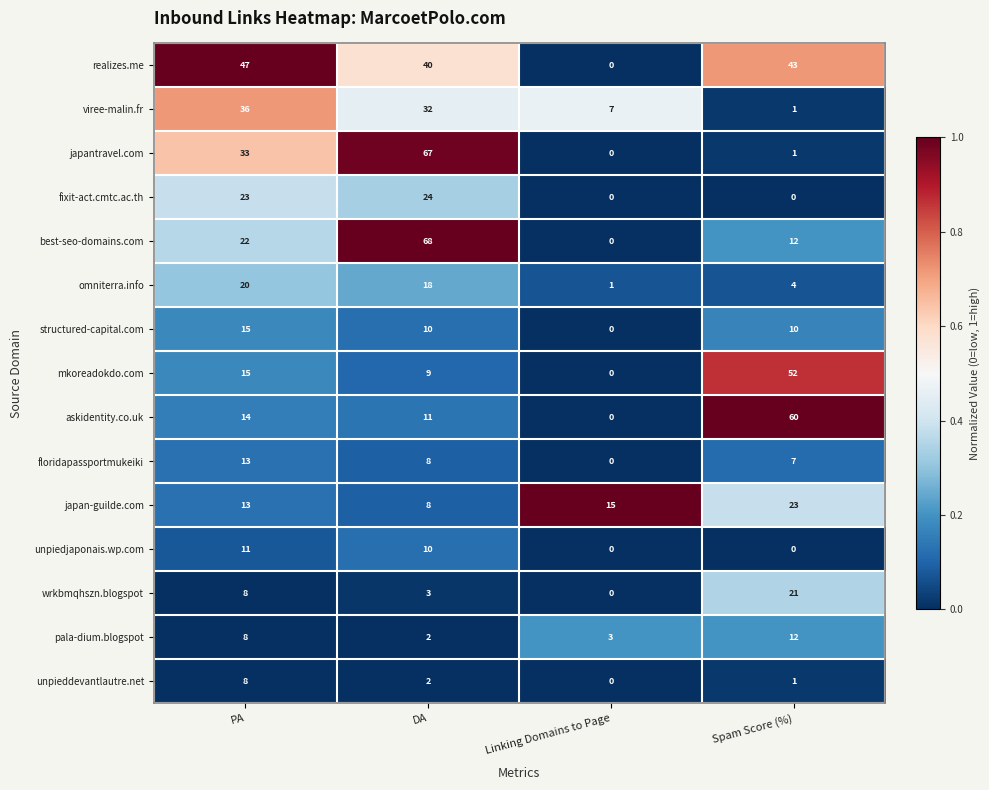

At how many categories does at least one series exceed 0?

4